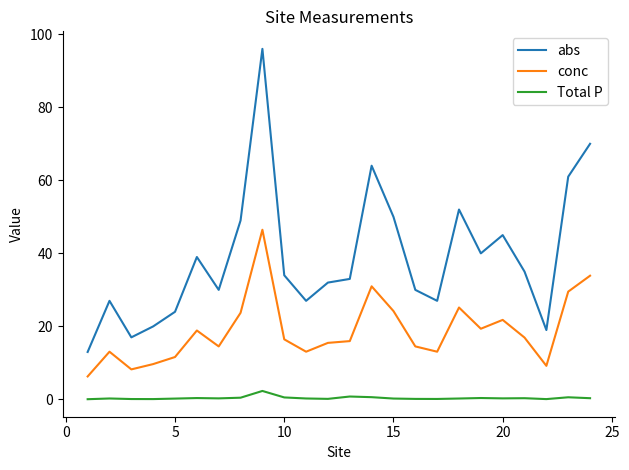

What is the lowest value of the abs series?

13.0